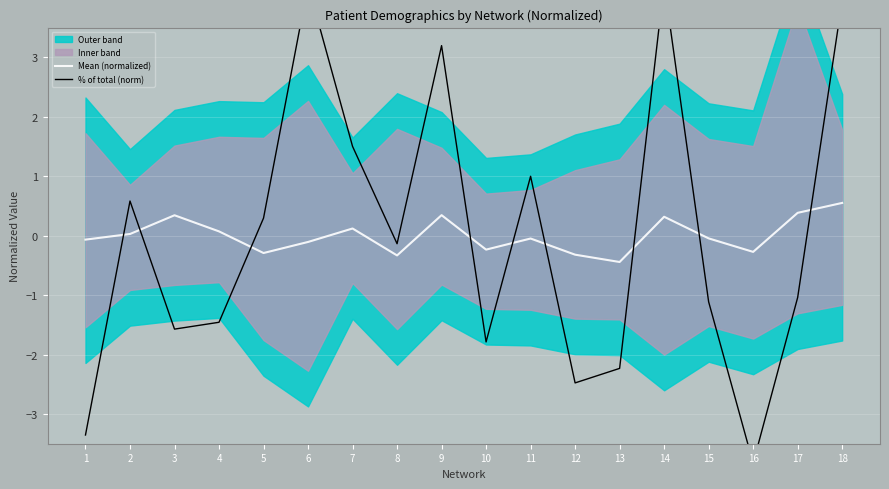

Reading right to left, extract all data points from this chart.

Mean (normalized): 18=0.6	17=0.4	16=-0.3	15=-0.0	14=0.3	13=-0.4	12=-0.3	11=-0.0	10=-0.2	9=0.3	8=-0.3	7=0.1	6=-0.1	5=-0.3	4=0.1	3=0.3	2=0.0	1=-0.1
% of total (norm): 18=4.0	17=-1.0	16=-3.8	15=-1.1	14=4.2	13=-2.2	12=-2.5	11=1.0	10=-1.8	9=3.2	8=-0.1	7=1.5	6=4.2	5=0.3	4=-1.5	3=-1.6	2=0.6	1=-3.4